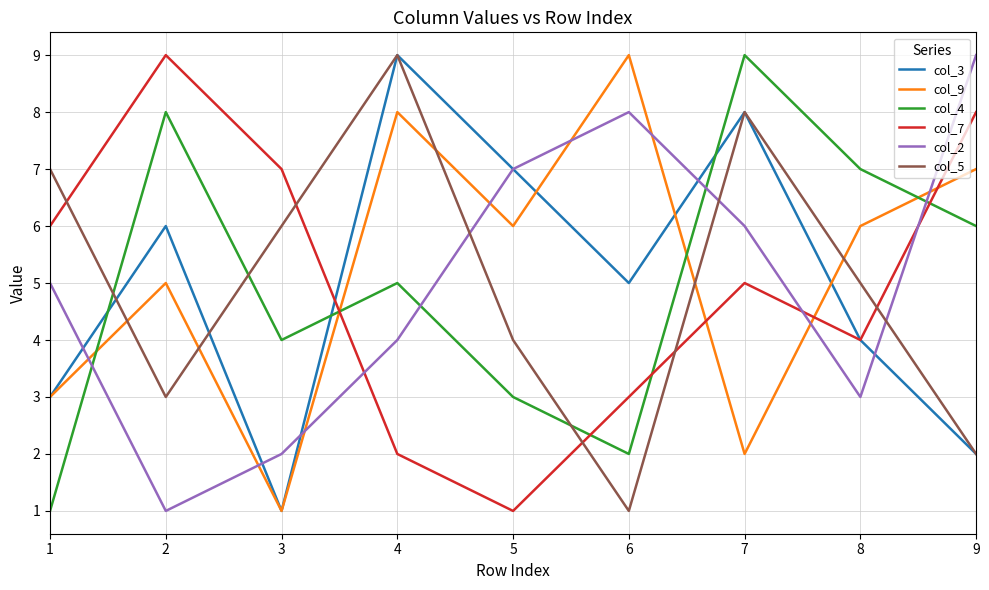

True or false: col_5 and col_7 cross at least once.

True